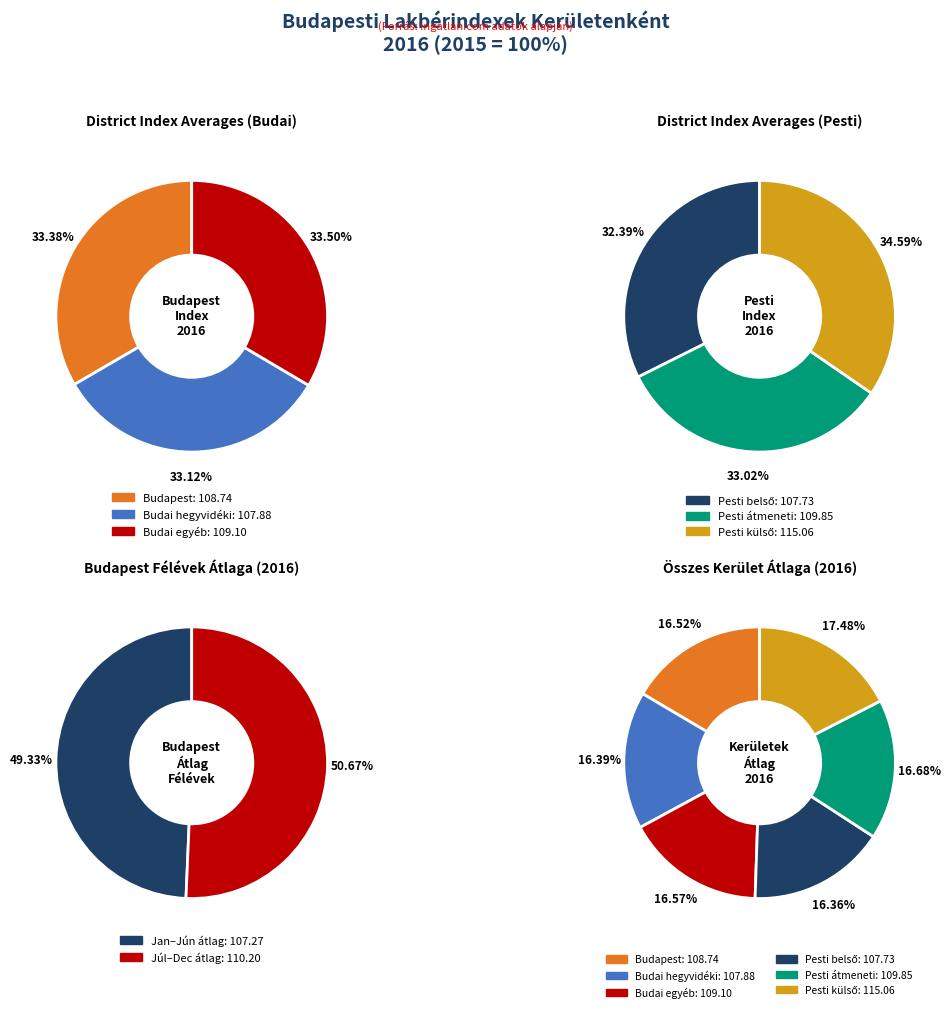

Is there any slice that represents more than half of the pie?

No